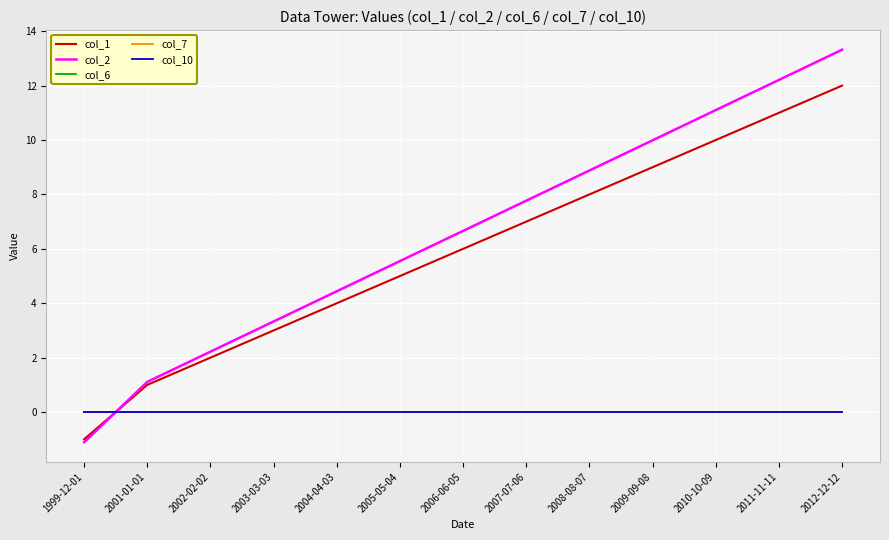

Does the chart have visible grid lines?

Yes